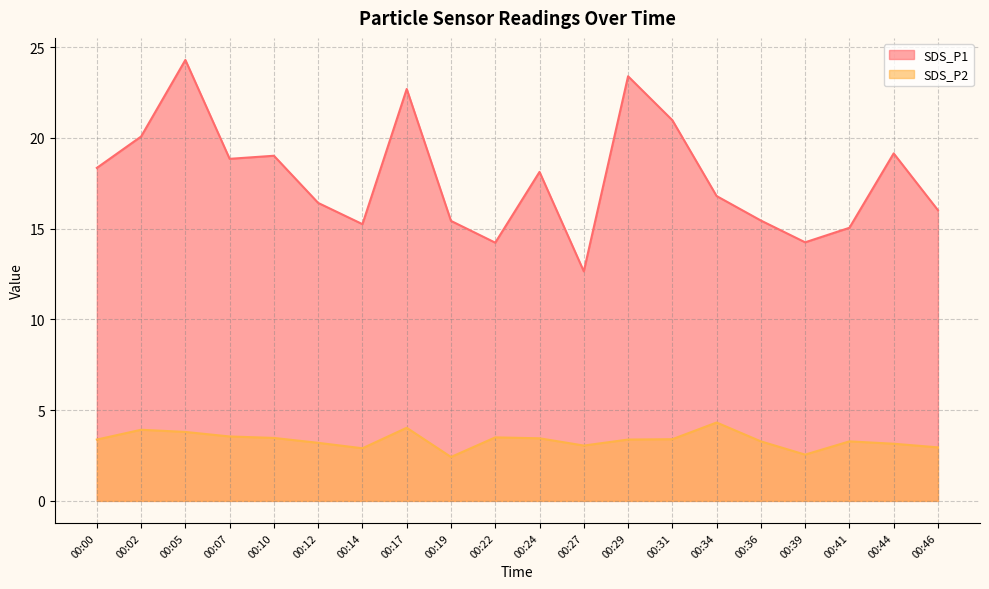

Rank the categories by SDS_P1 value from highest to lowest.

00:05, 00:29, 00:17, 00:31, 00:02, 00:44, 00:10, 00:07, 00:00, 00:24, 00:34, 00:12, 00:46, 00:36, 00:19, 00:14, 00:41, 00:39, 00:22, 00:27